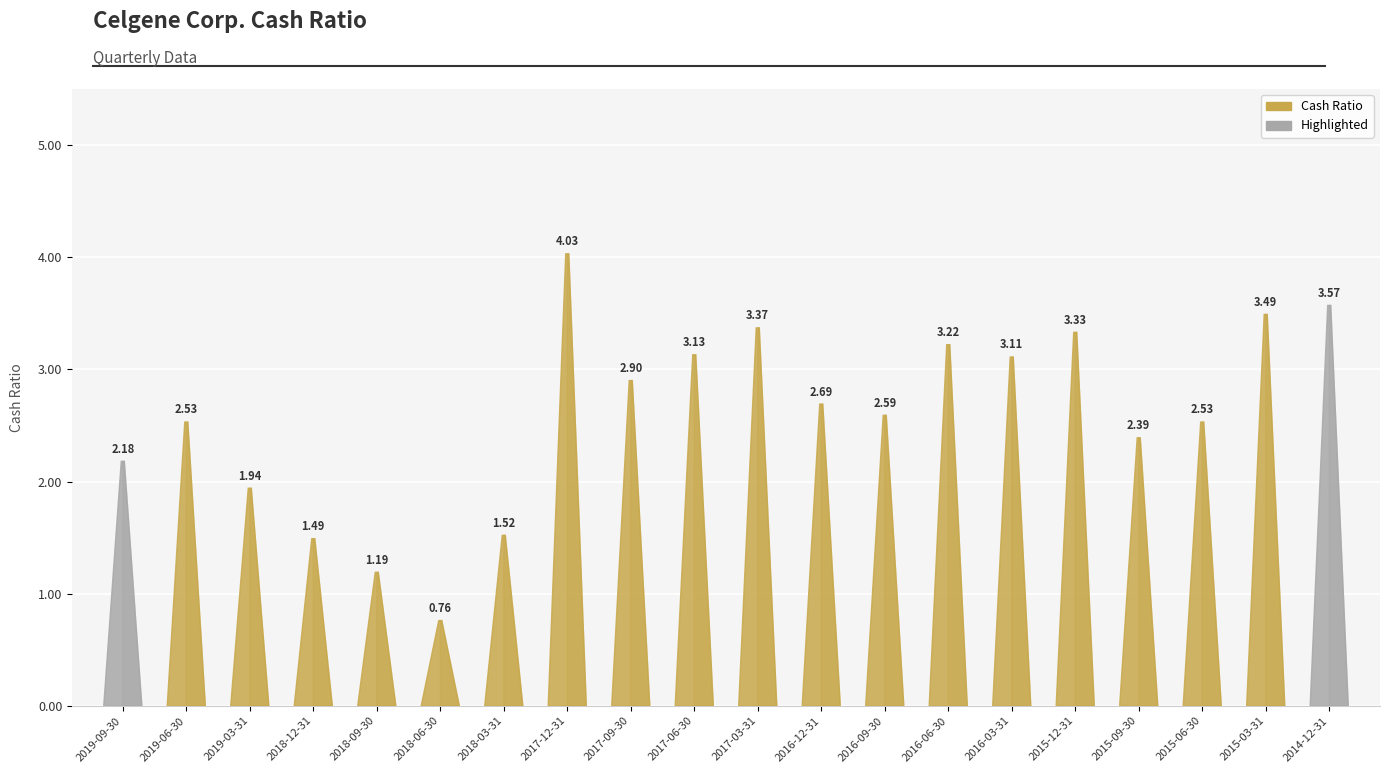

What is the label of the 20th bar from the left?

2014-12-31